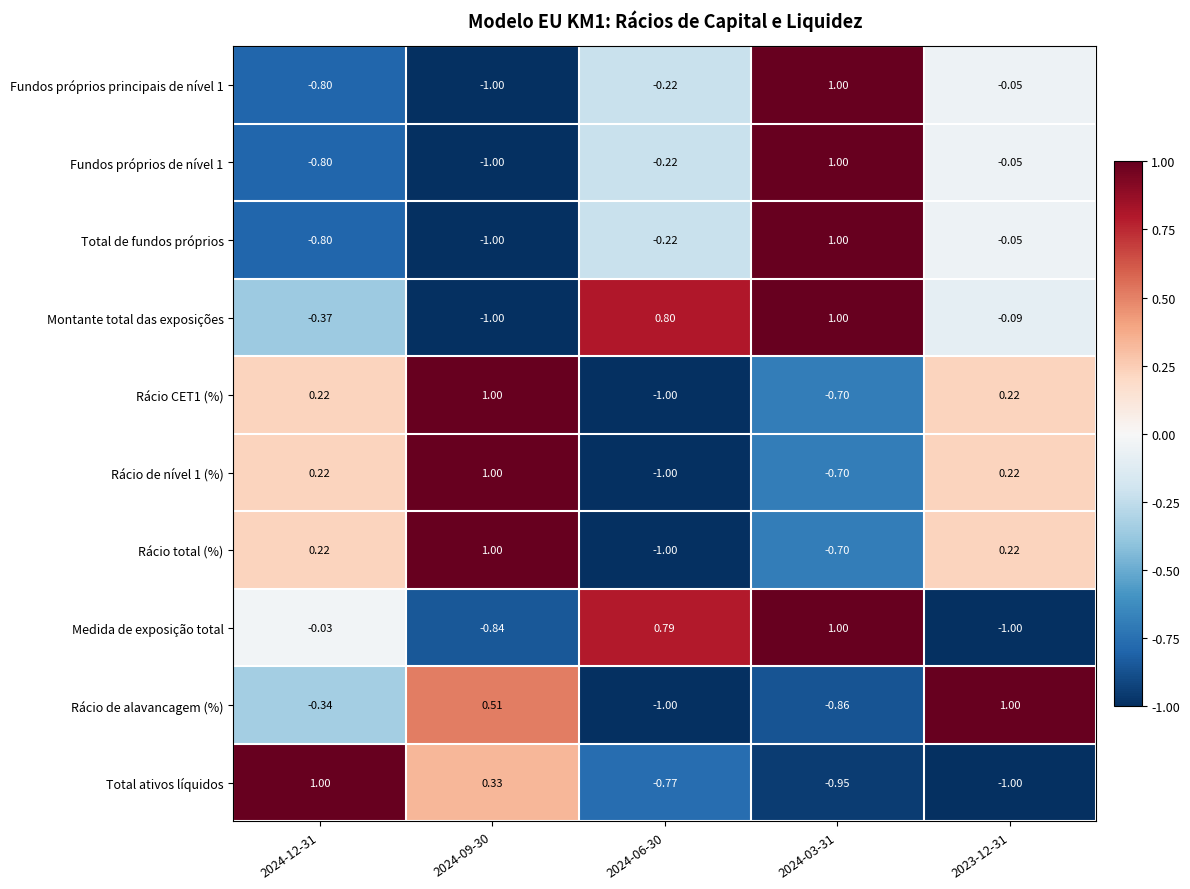

Which series has the largest total across all categories?

Montante total das exposições